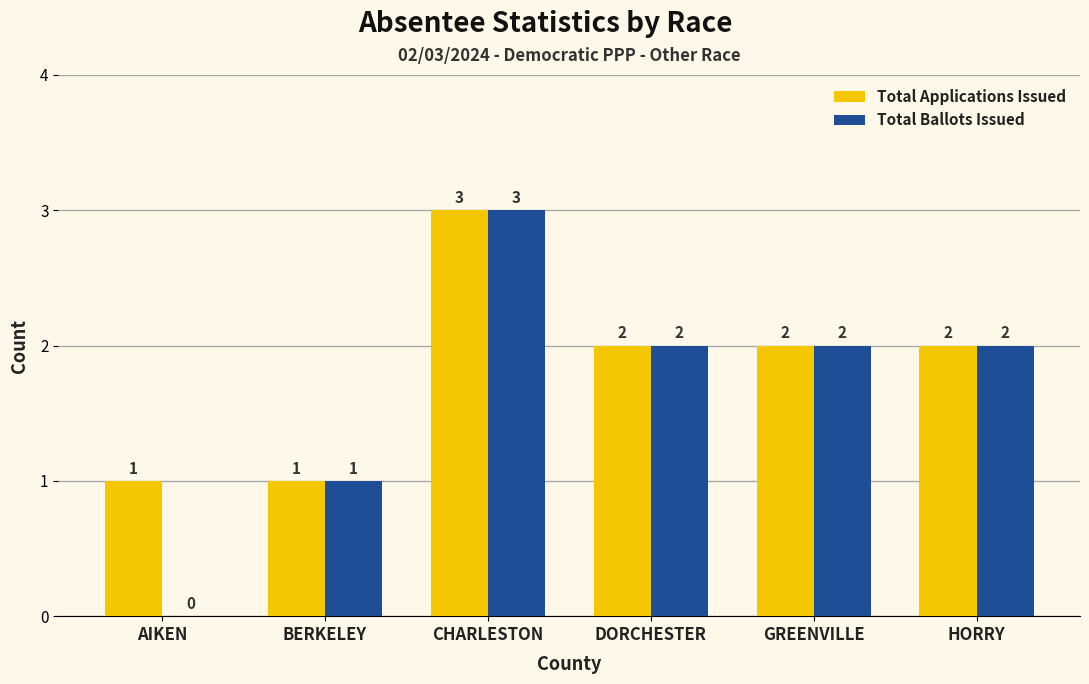

What is the total value across all series at BERKELEY?

2